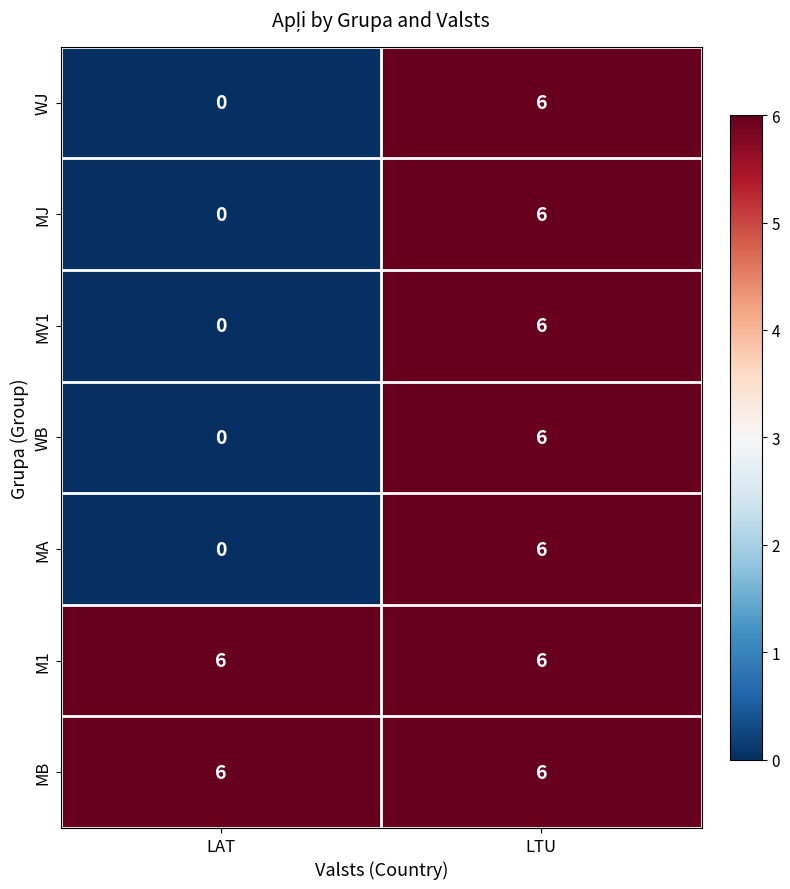

Reading left to right, transcribe all the data shown in this chart.

WJ: LAT=0	LTU=6
MJ: LAT=0	LTU=6
MV1: LAT=0	LTU=6
WB: LAT=0	LTU=6
MA: LAT=0	LTU=6
M1: LAT=6	LTU=6
MB: LAT=6	LTU=6